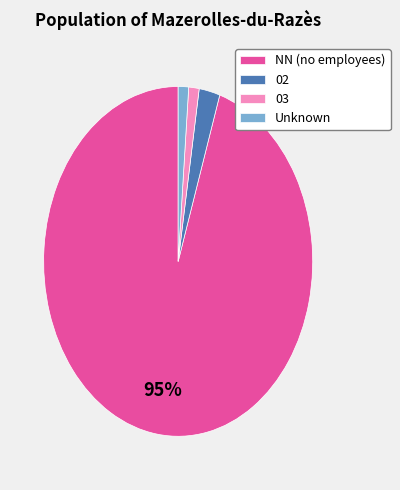

How many slices are in this pie chart?

4